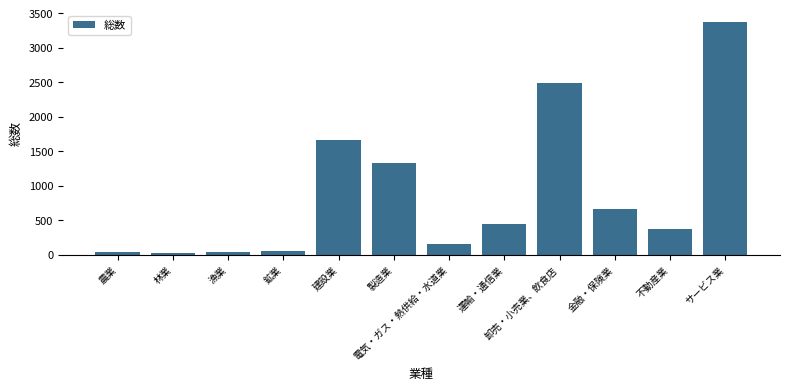

Approximately how many times larger is the value at 運輸・通信業 compared to 林業?

14.7